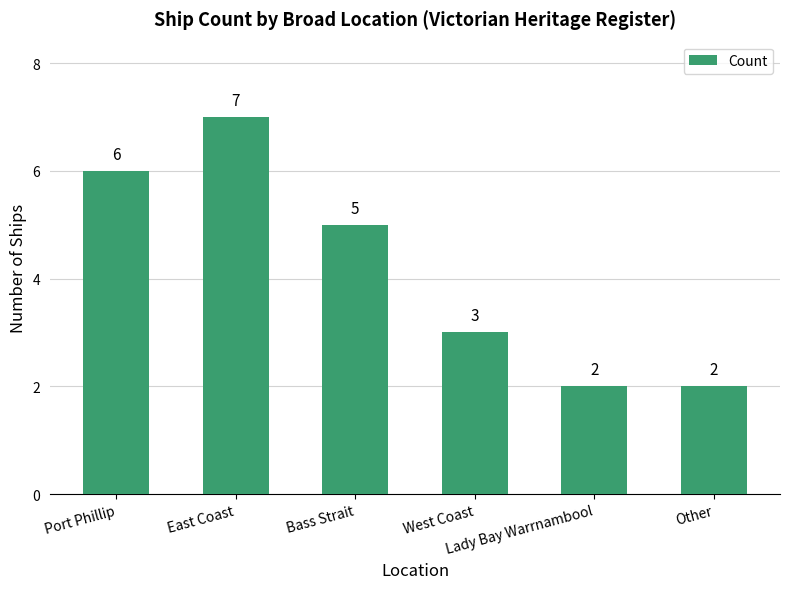

What is the ratio of the value at Port Phillip to the value at Lady Bay Warrnambool?

3.0